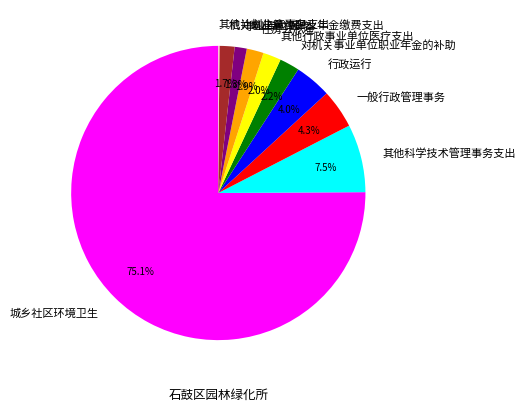

What portion of the pie excludes 一般行政管理事务?

95.7%